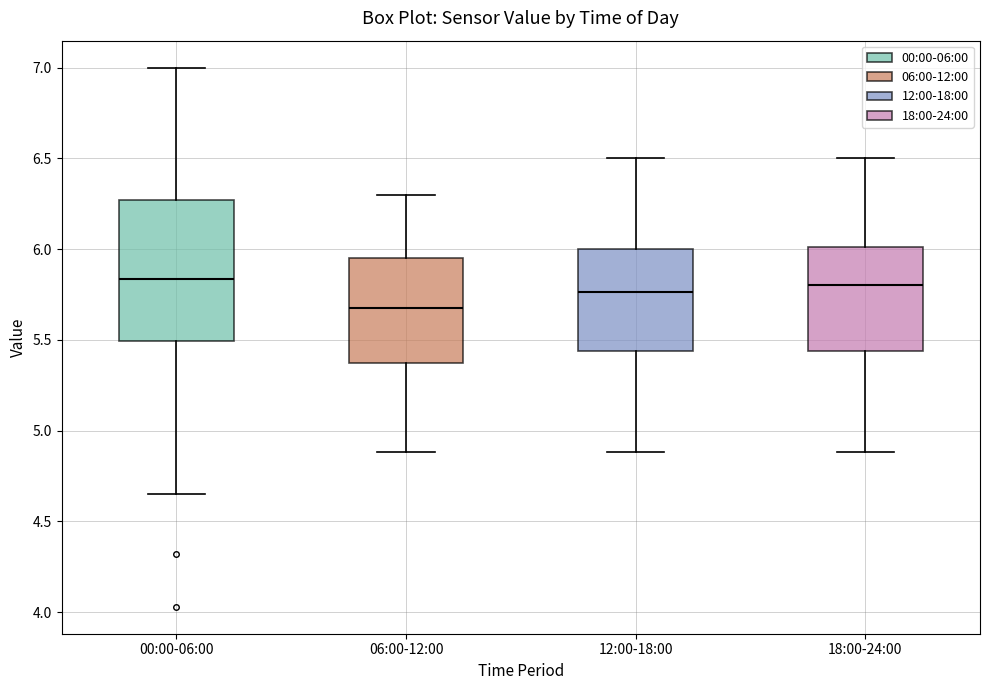

Where does the lower whisker of the box for 00:00-06:00 end on the y-axis? The values are not printed on the chart, so give them approximately, as read against the axis.

4.65